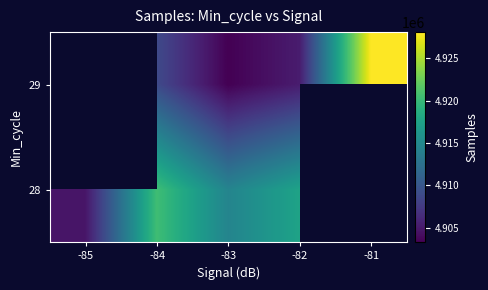

How many values in 28 are above zero?

4